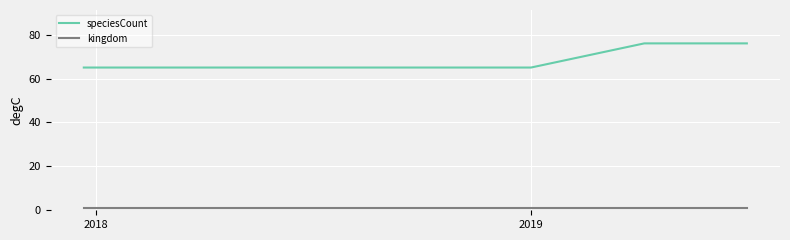

Which series has the widest spread of values?

speciesCount